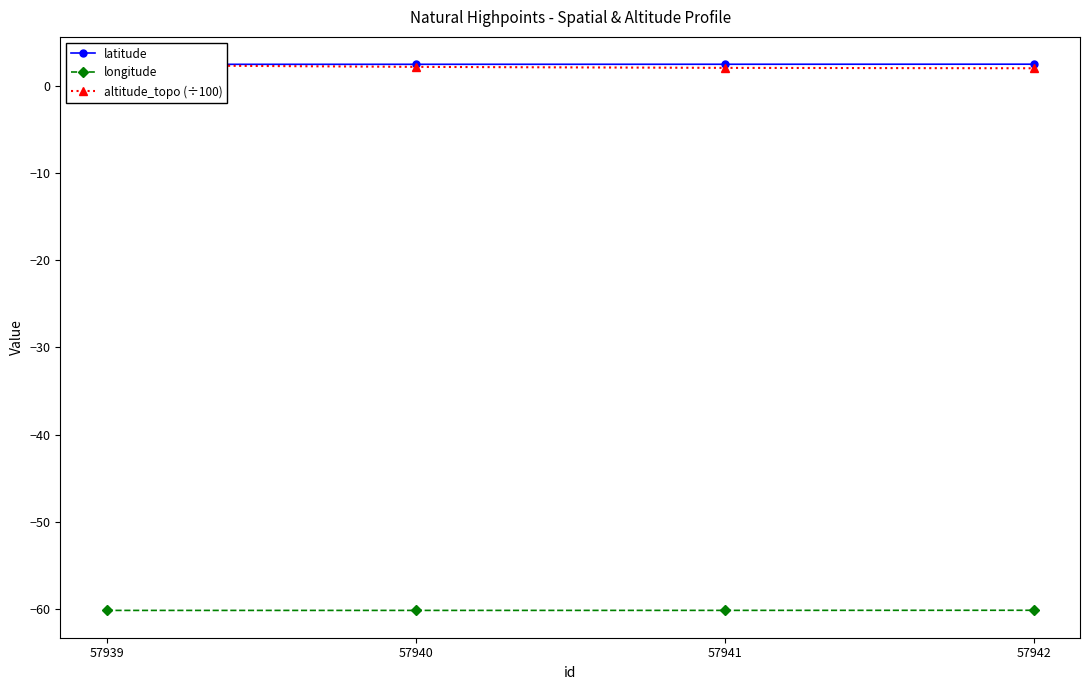

What is the sum of all latitude values?

9.7